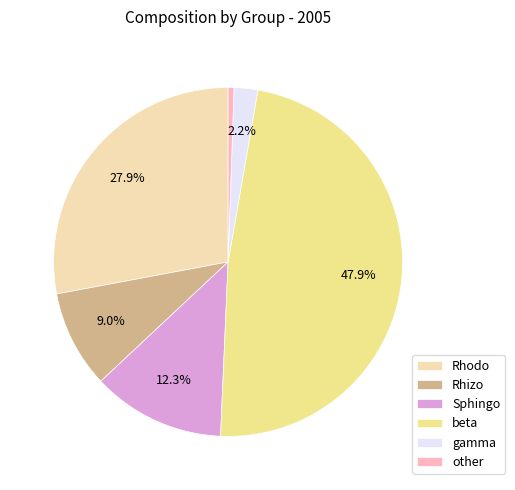

Which category has the biggest portion of the pie?

beta